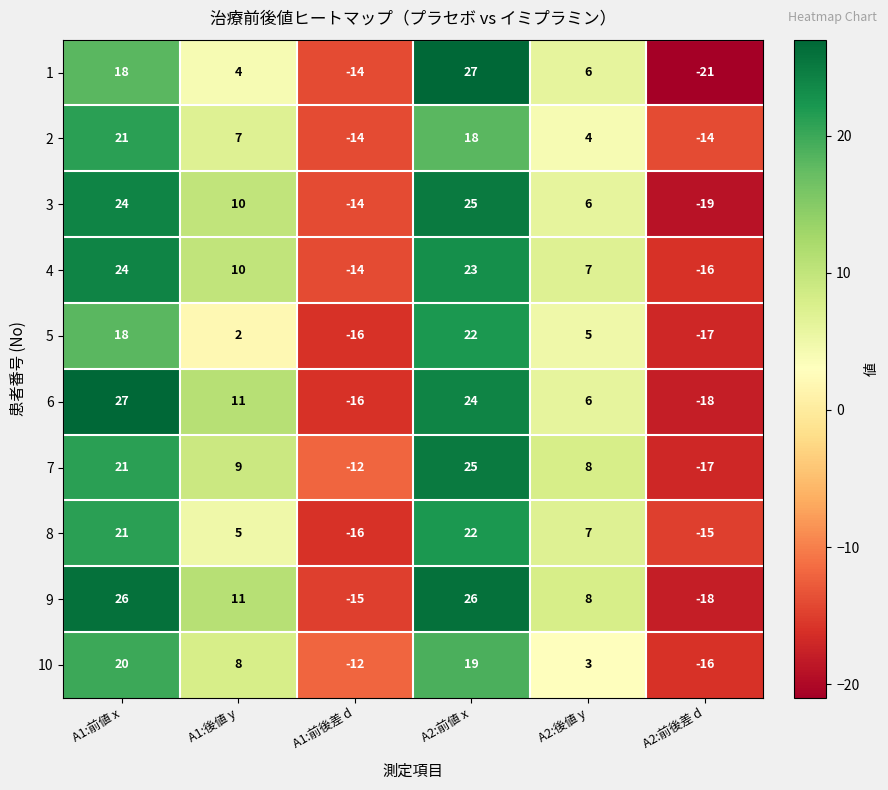

Count the number of data series in this chart.

10